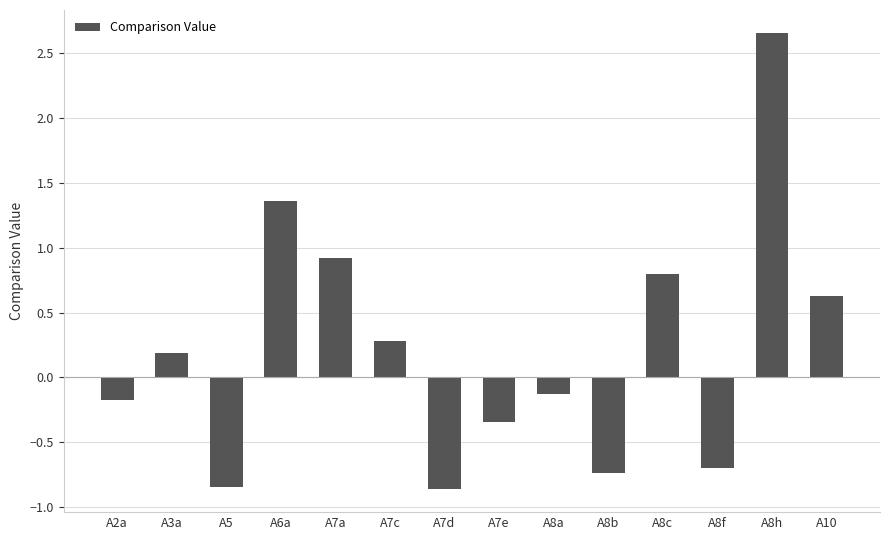

Which label corresponds to the largest value in the chart?

A8h